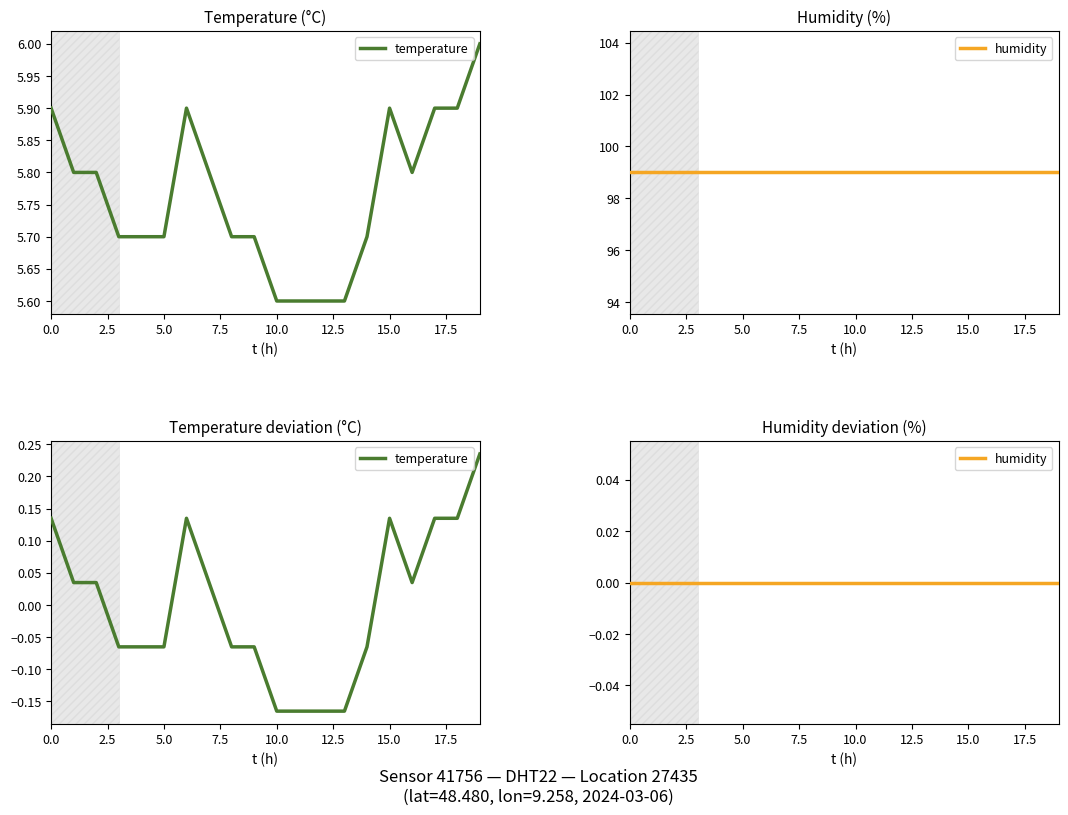

Which category has the lowest value in the temperature series?

10